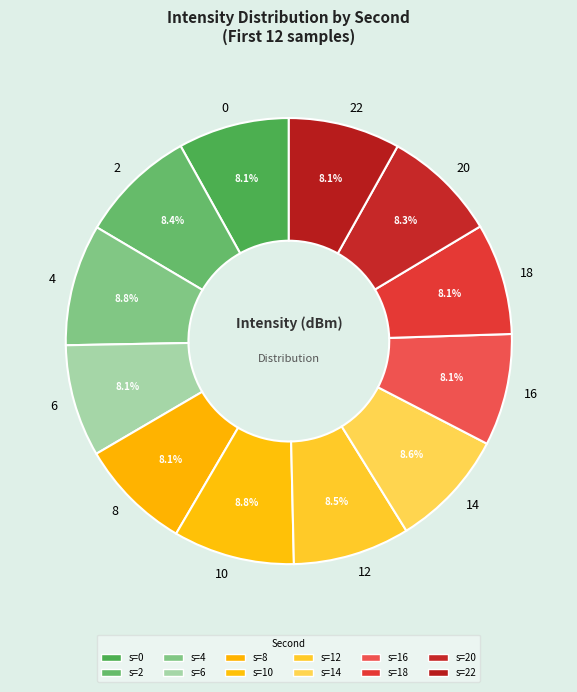

True or false: 10 accounts for 1% of the total.

False